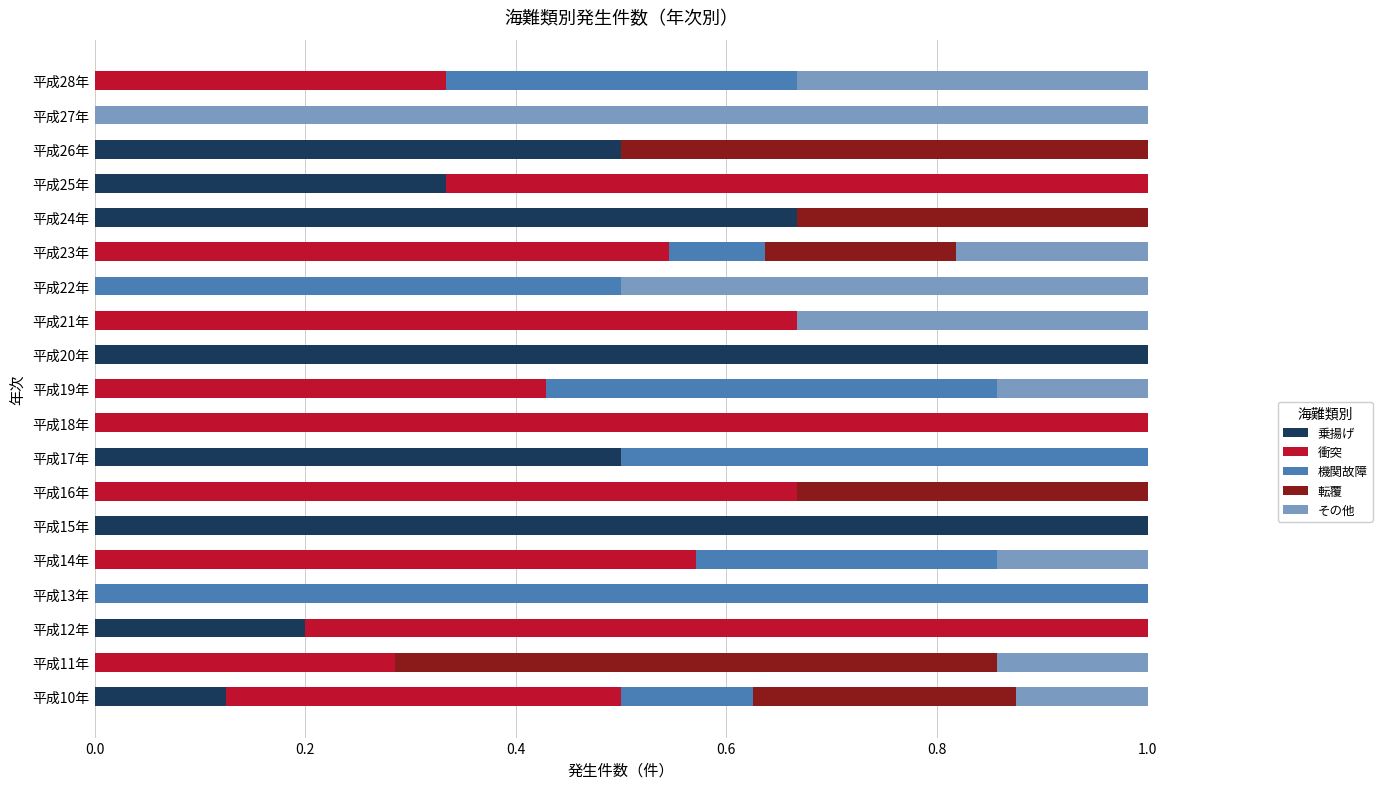

The value of 乗揚げ at 平成28年 is 0.0. True or false?

True